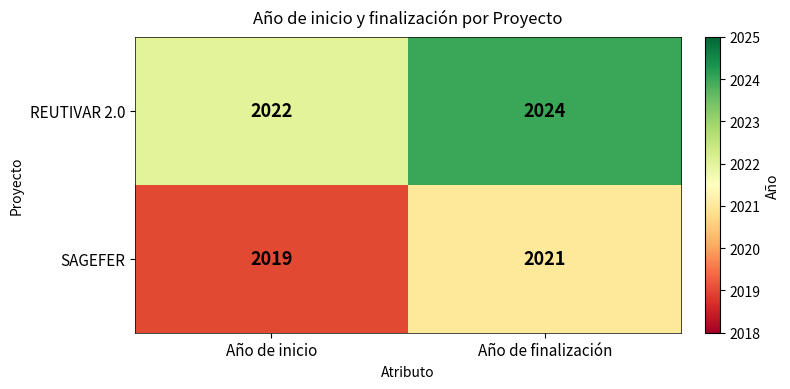

List the series in order of their overall mean, highest first.

REUTIVAR 2.0, SAGEFER